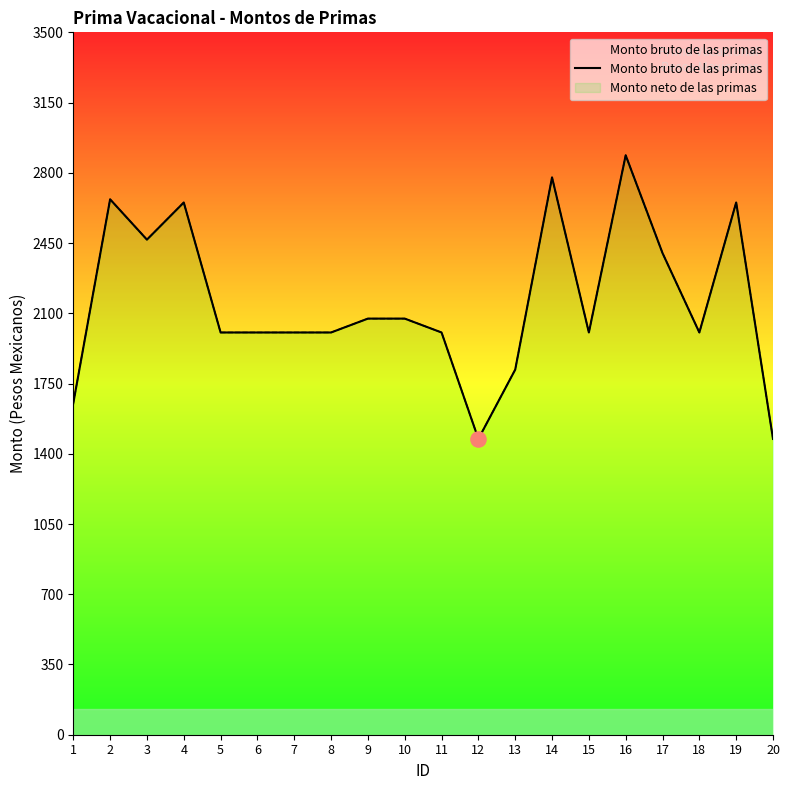

Which has a higher value, 12 or 14?

14